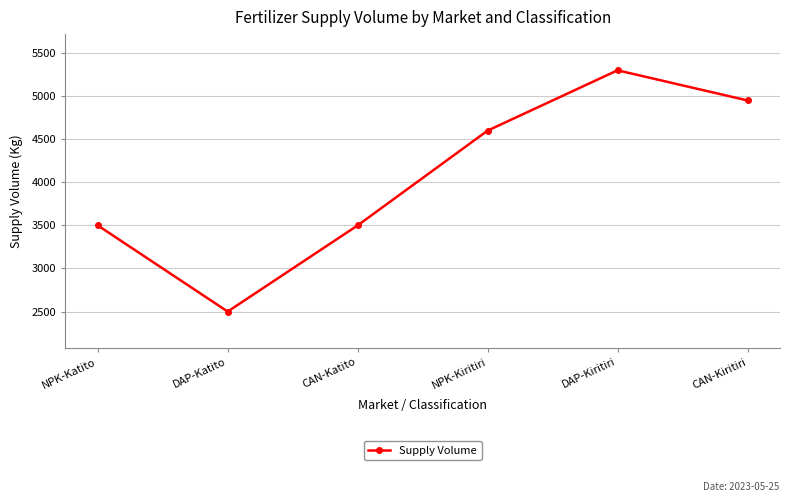

True or false: there are more than 2 points higher than both neighbors.

False